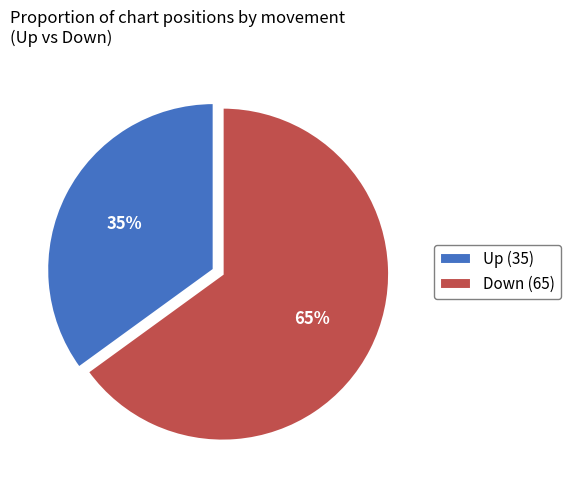

What is the ratio of the value at Down (65) to the value at Up (35)?

1.9